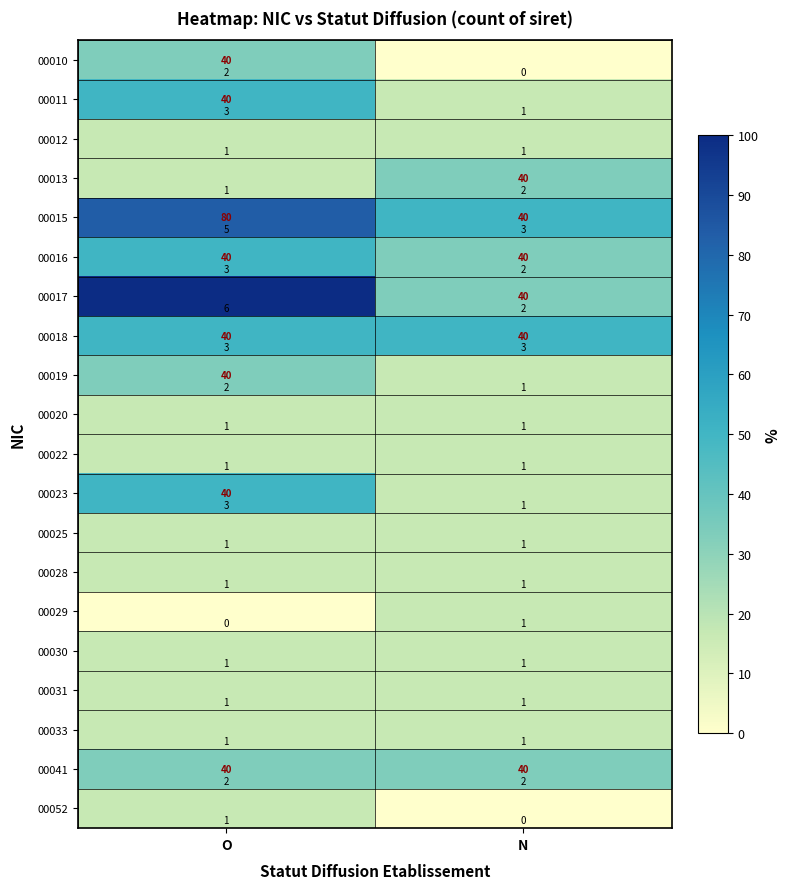

Which series has the widest spread of values?

00017